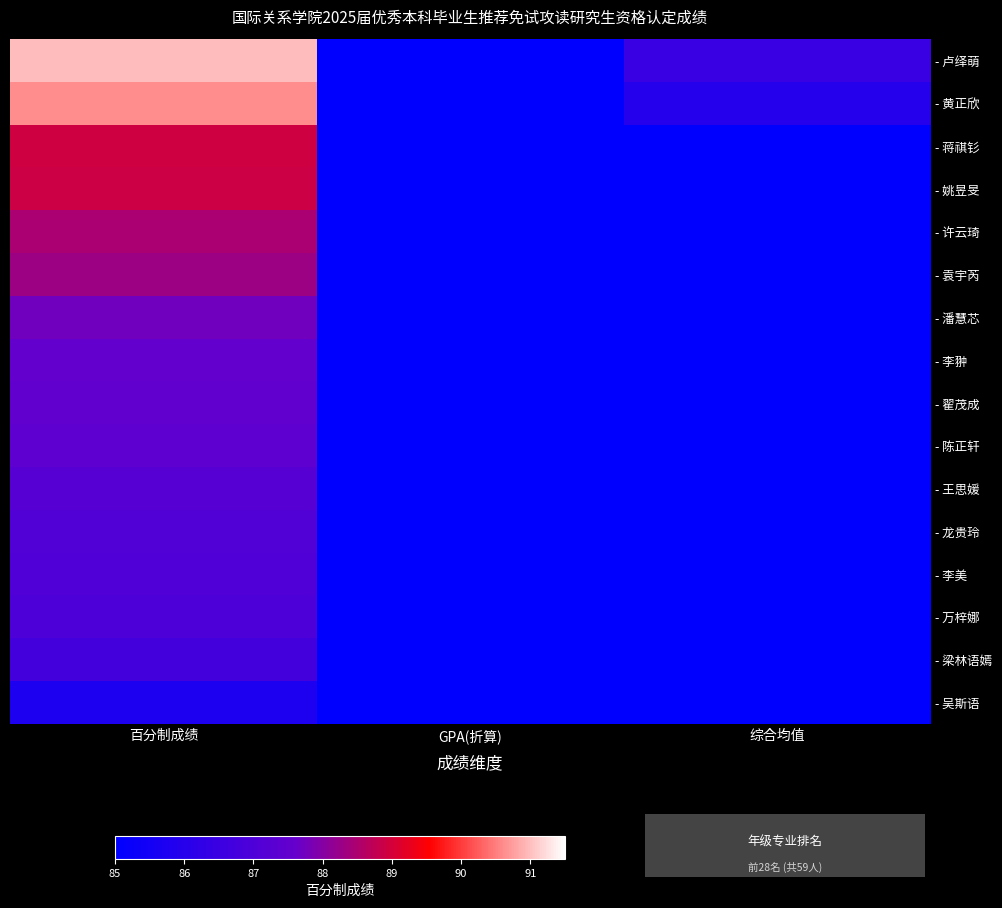

How many data points does each series have?

3